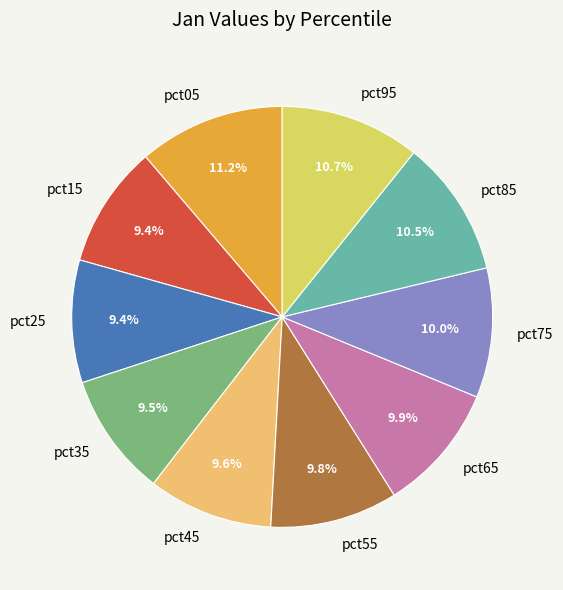

Between pct05 and pct15, which is larger?

pct05